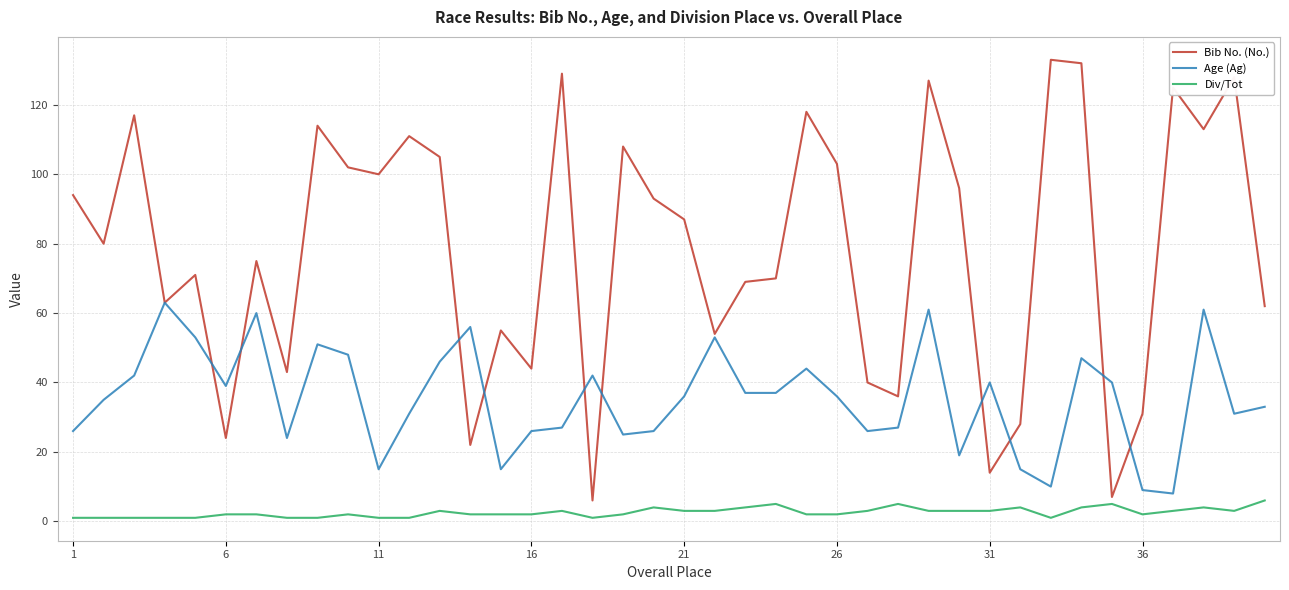

How many values in the Bib No. (No.) series are below 87?

20